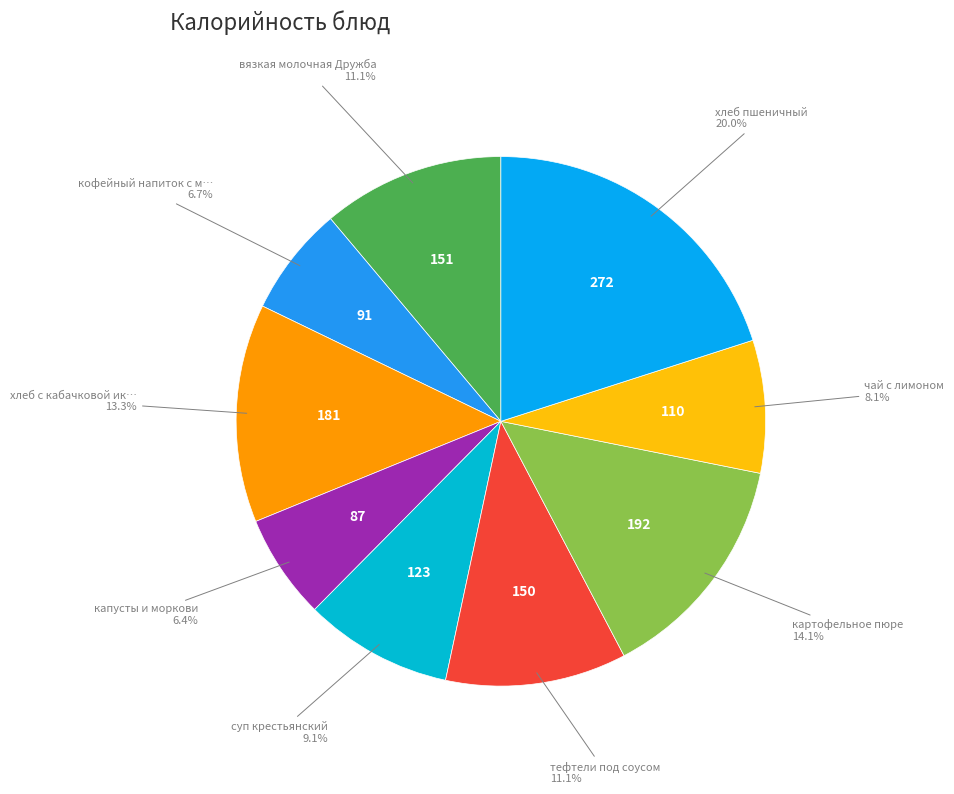

Count the number of slices in the pie.

9